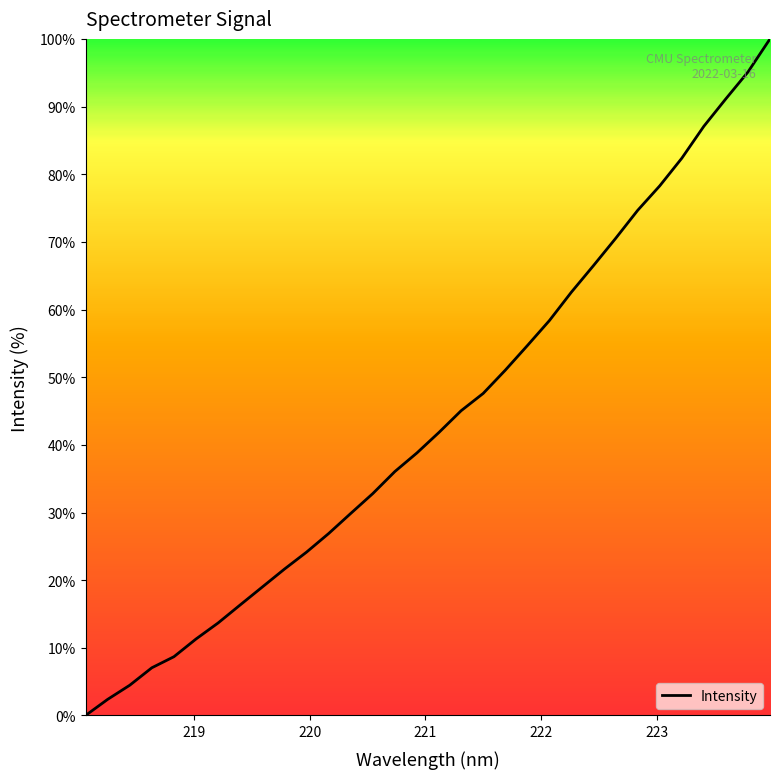

What is the maximum value shown in the chart?

100.0